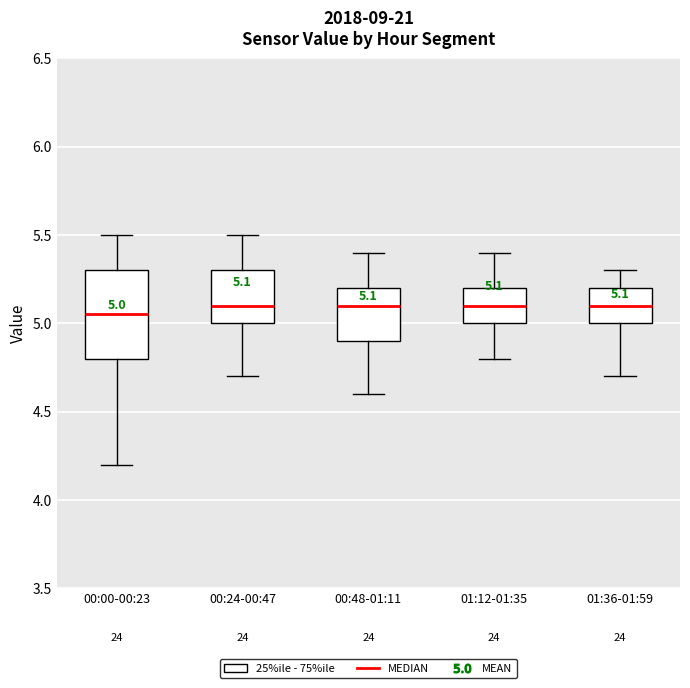

Which box is the tallest, from its lower edge to its upper edge?

00:00-00:23